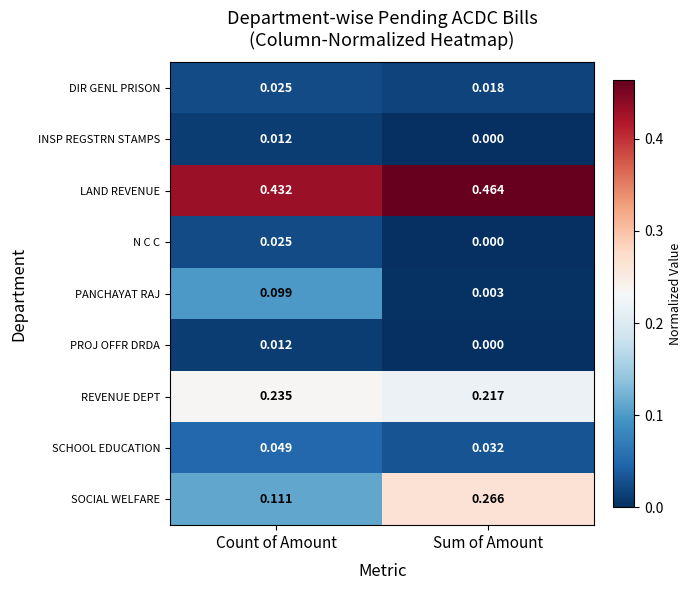

Which series has the largest total across all categories?

LAND REVENUE